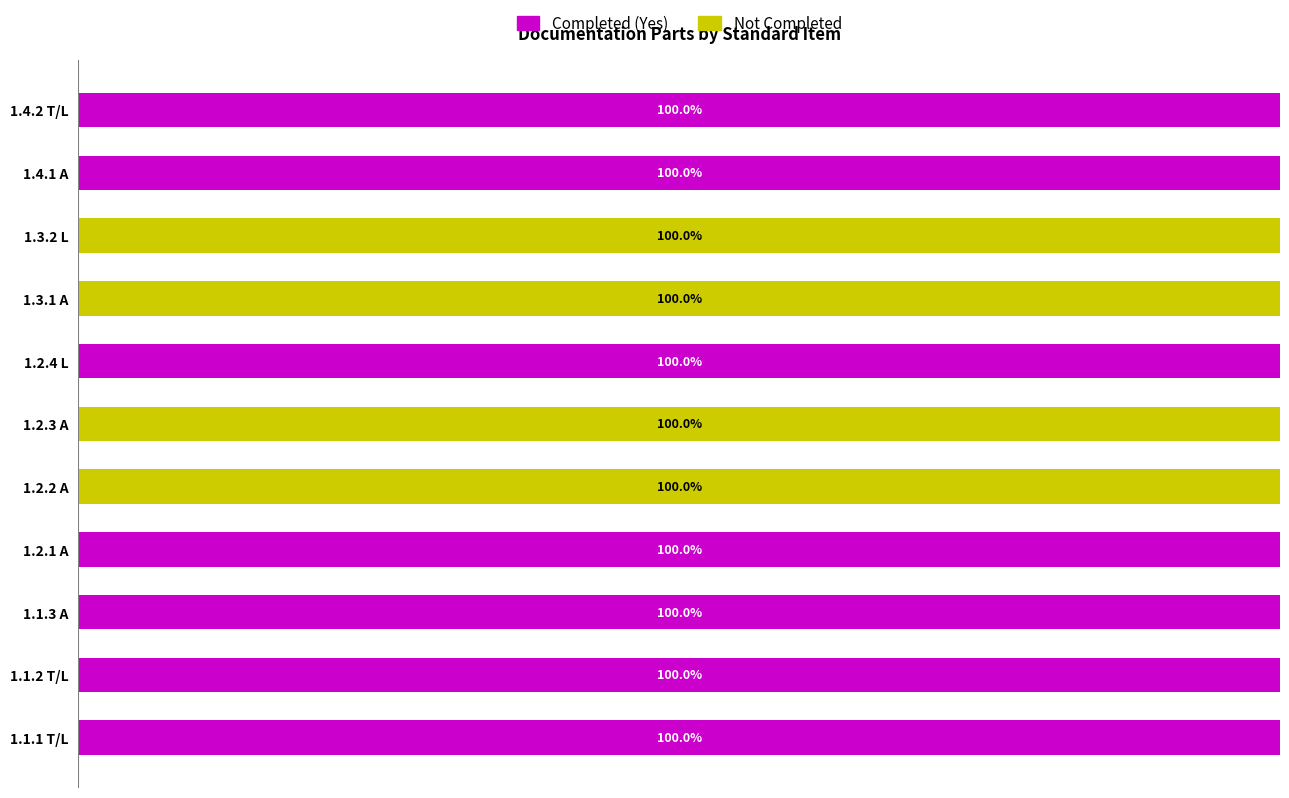

What are all the series names shown in the legend?

Completed (Yes), Not Completed